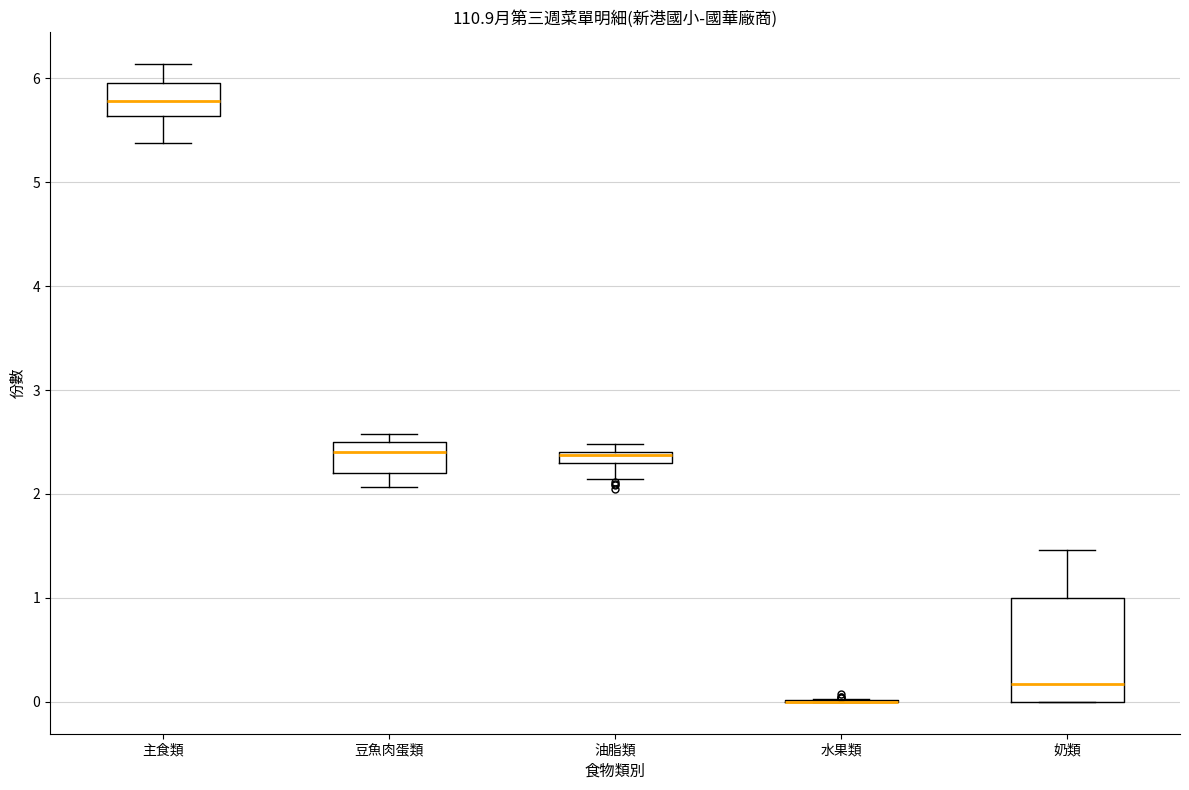

Where does the lower whisker of the box for 油脂類 end on the y-axis? The values are not printed on the chart, so give them approximately, as read against the axis.

2.1